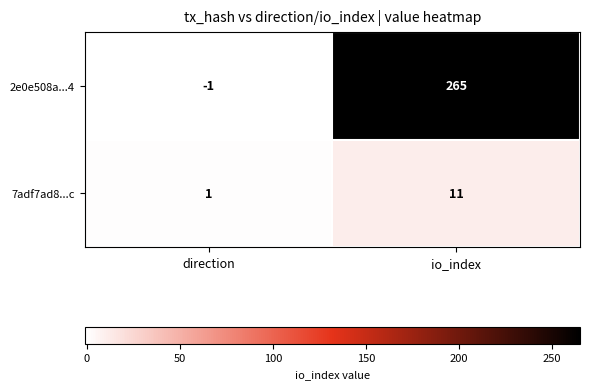

True or false: 2e0e508a...4 has a value of -1 at direction.

True